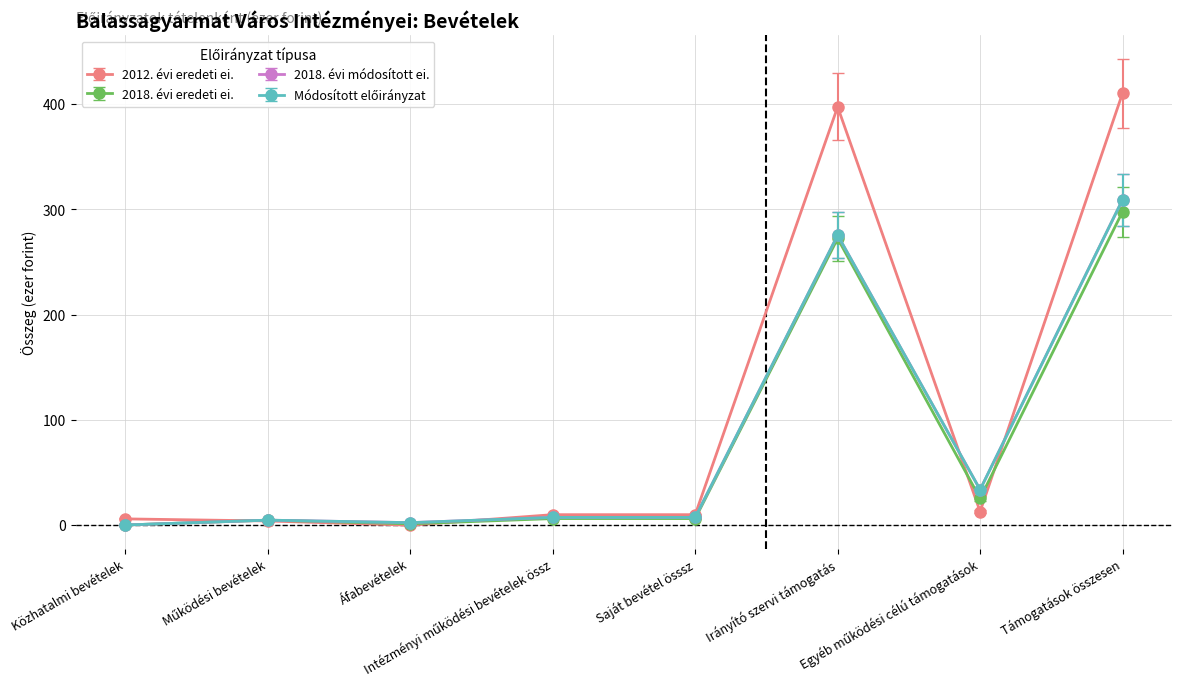

True or false: 2012. évi eredeti ei. has a value of 9.2 at Intézményi működési bevételek össz.

True